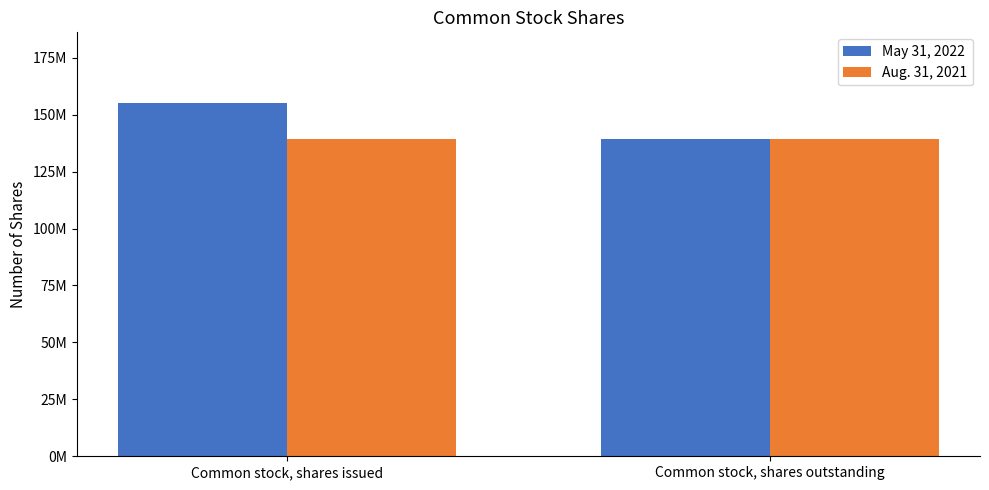

The May 31, 2022 series shows 155116088 at Common stock, shares issued. True or false?

True